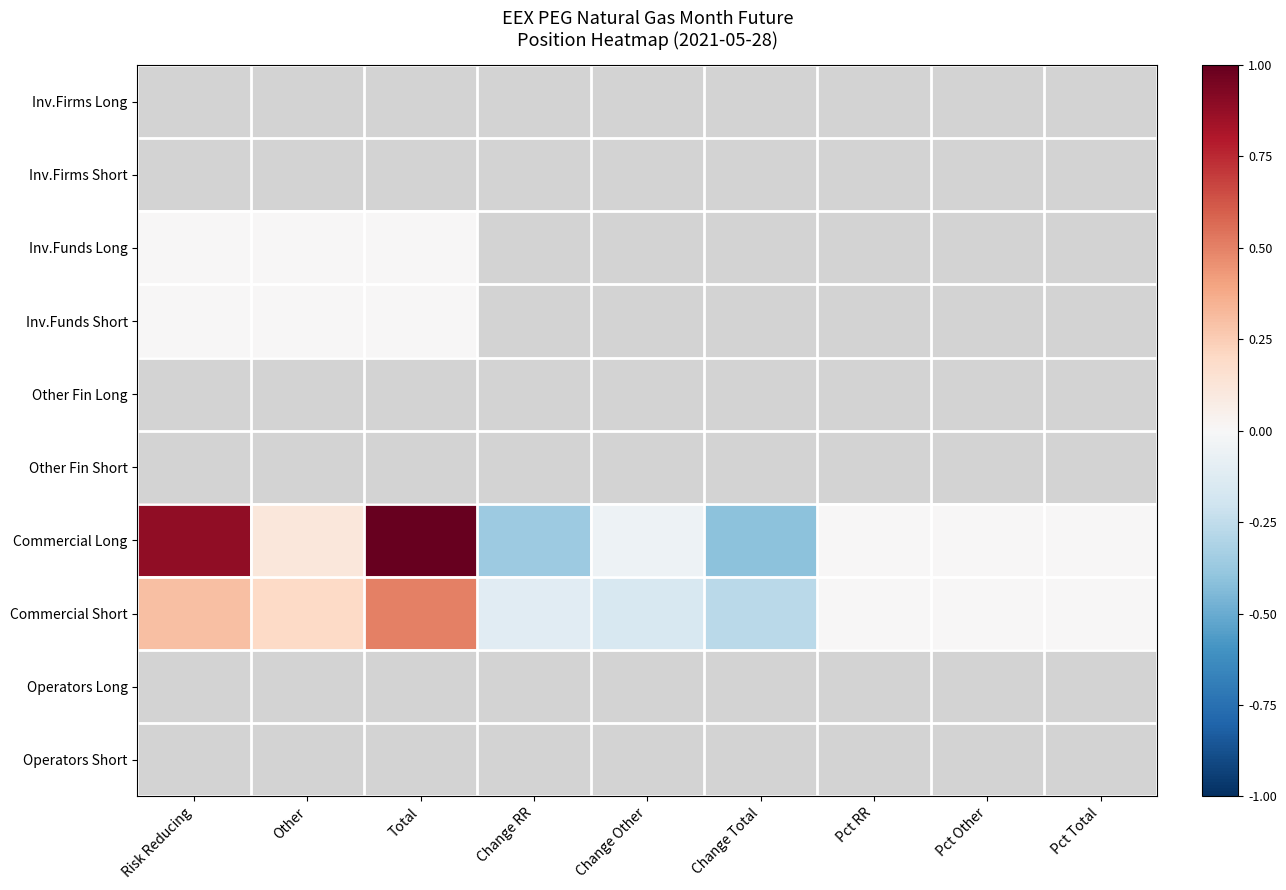

Count the number of data series in this chart.

10